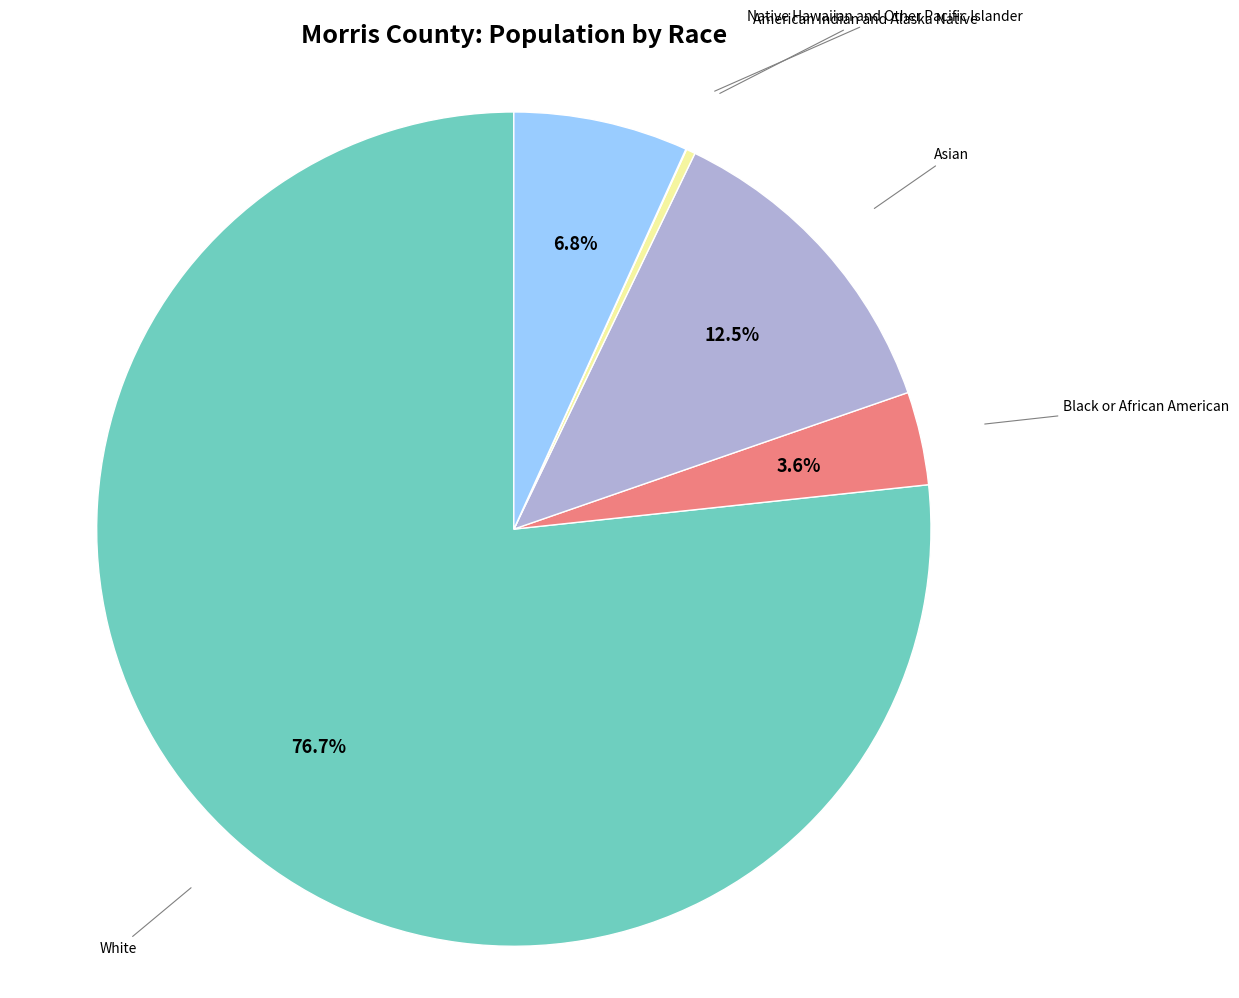

Does any single category account for the majority?

Yes